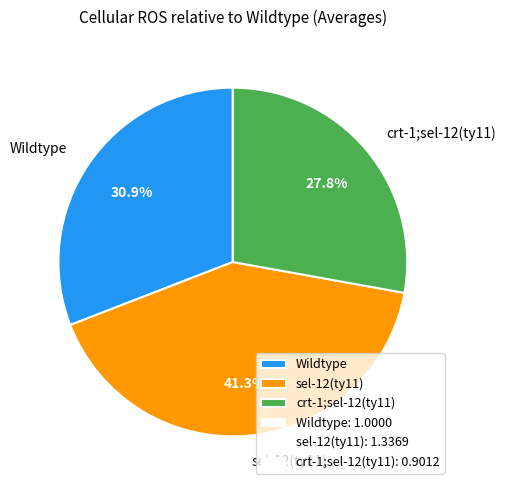

Which slice is the smallest?

crt-1;sel-12(ty11)